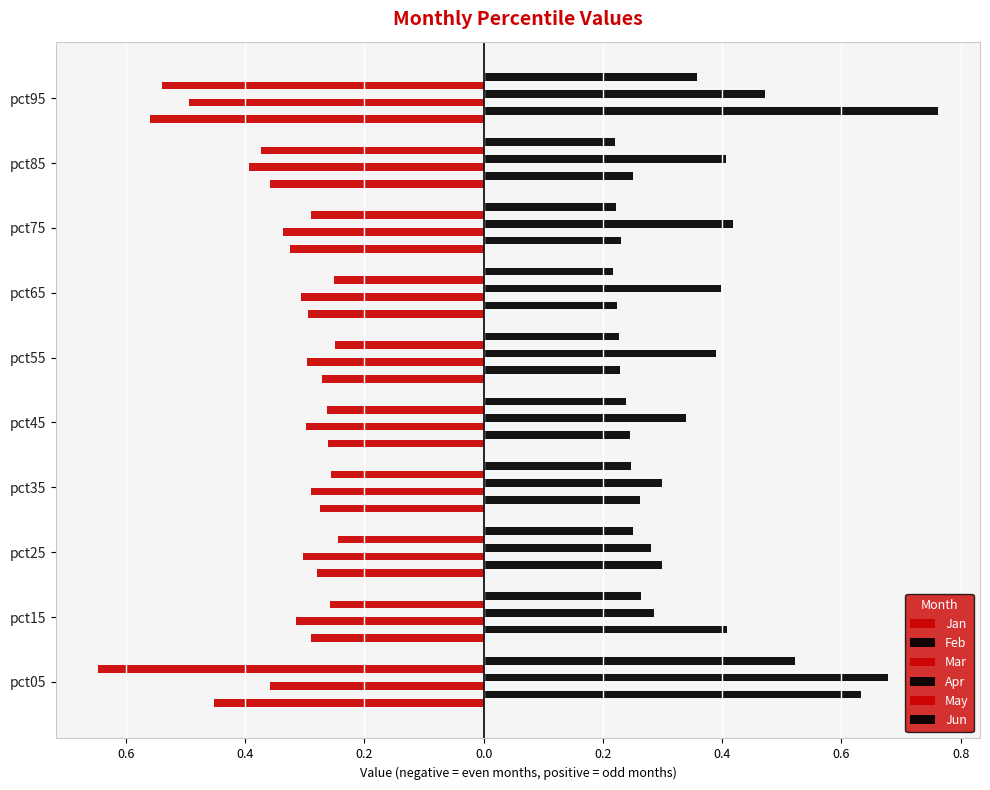

Does the chart contain stacked bars?

No